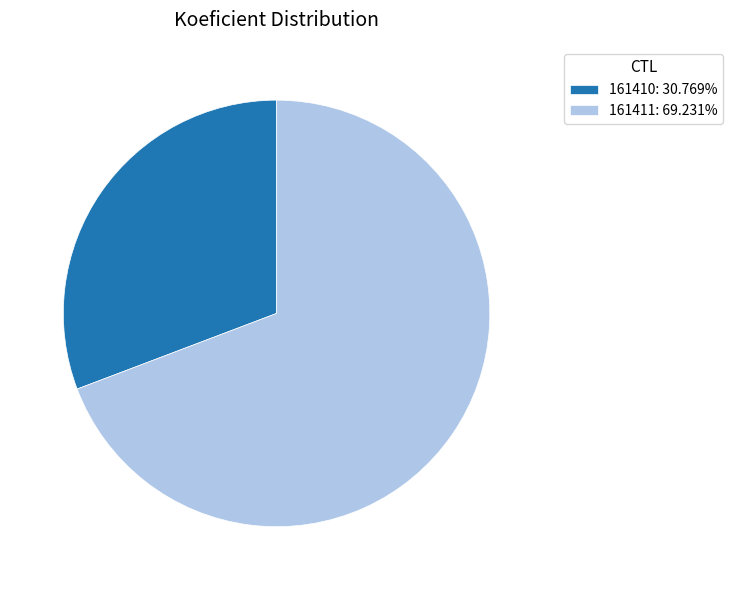

Rank the categories by value from highest to lowest.

161411, 161410